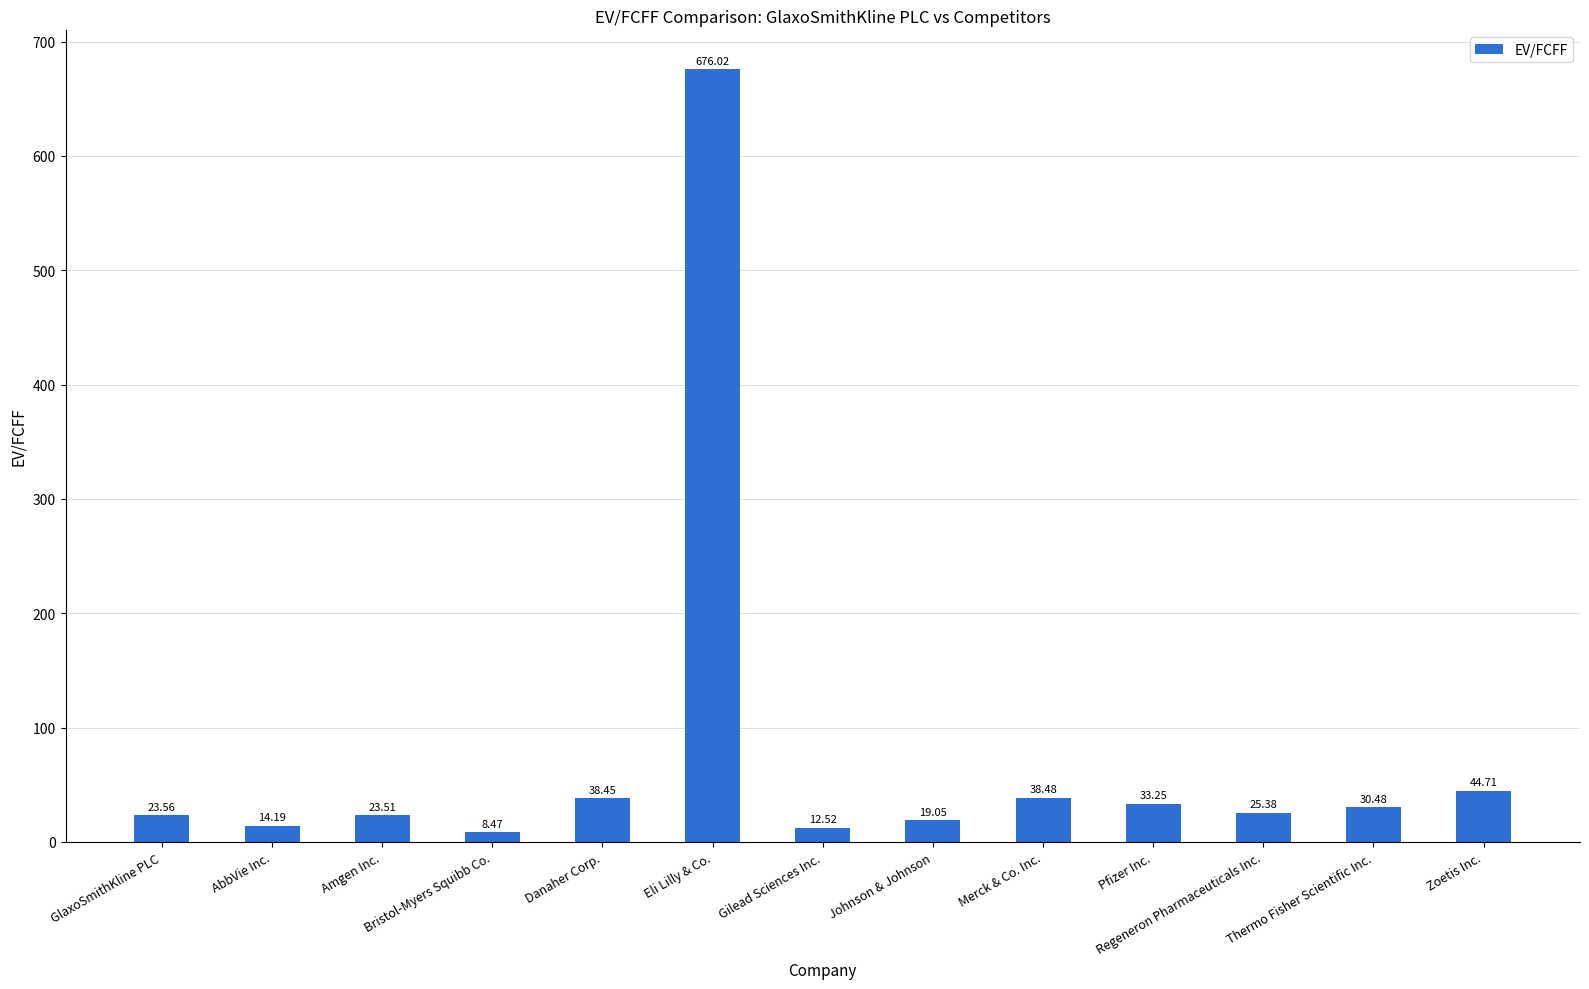

What is the difference between the values at Thermo Fisher Scientific Inc. and Regeneron Pharmaceuticals Inc.?

5.1